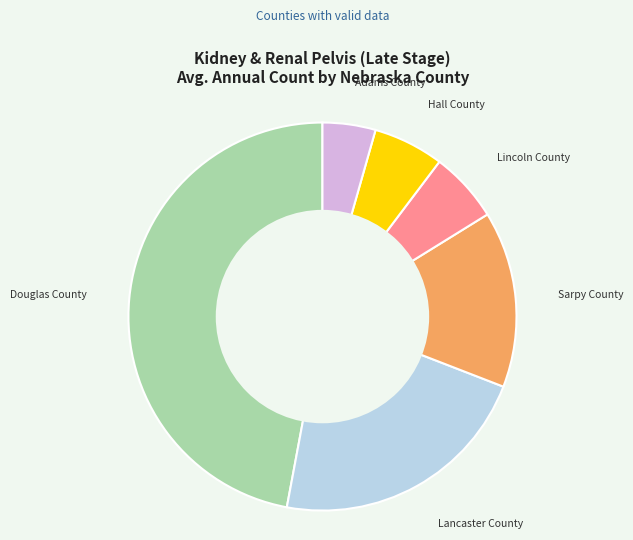

Combined, do Sarpy County and Lincoln County account for over 50%?

No